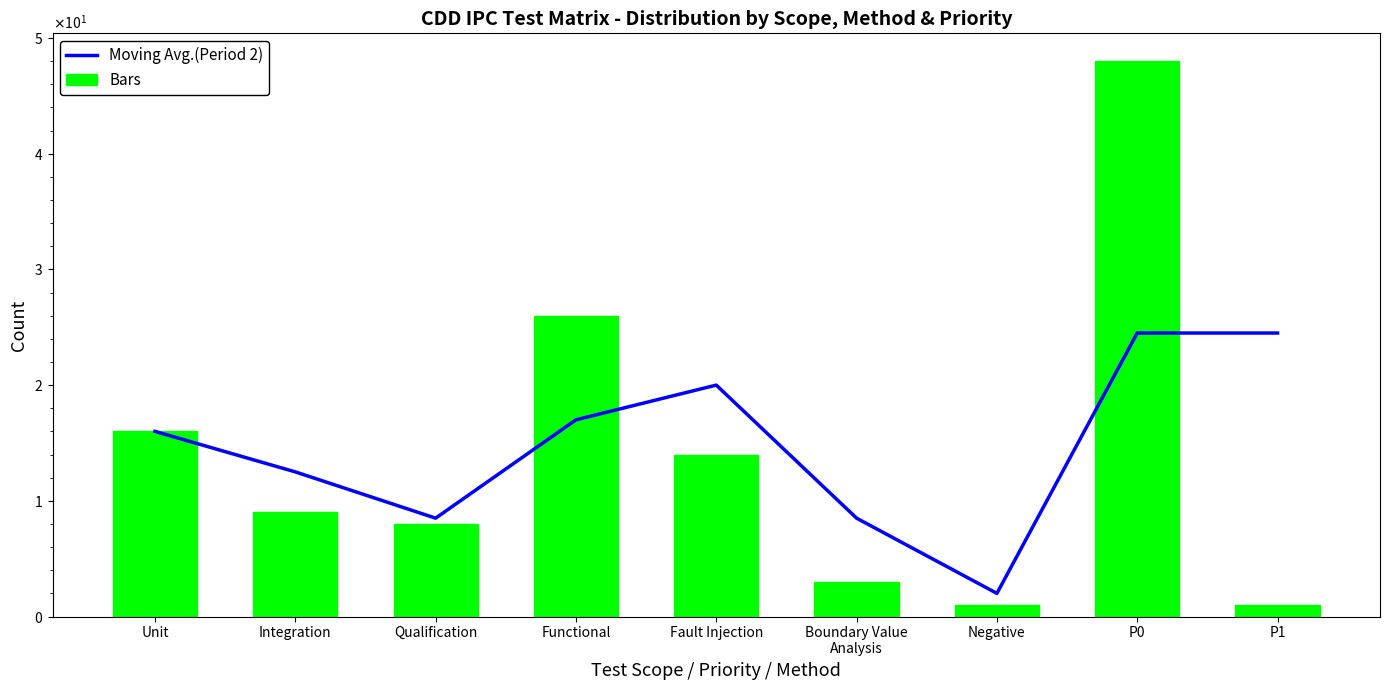

What is the difference between the highest and lowest values at Negative?

1.0